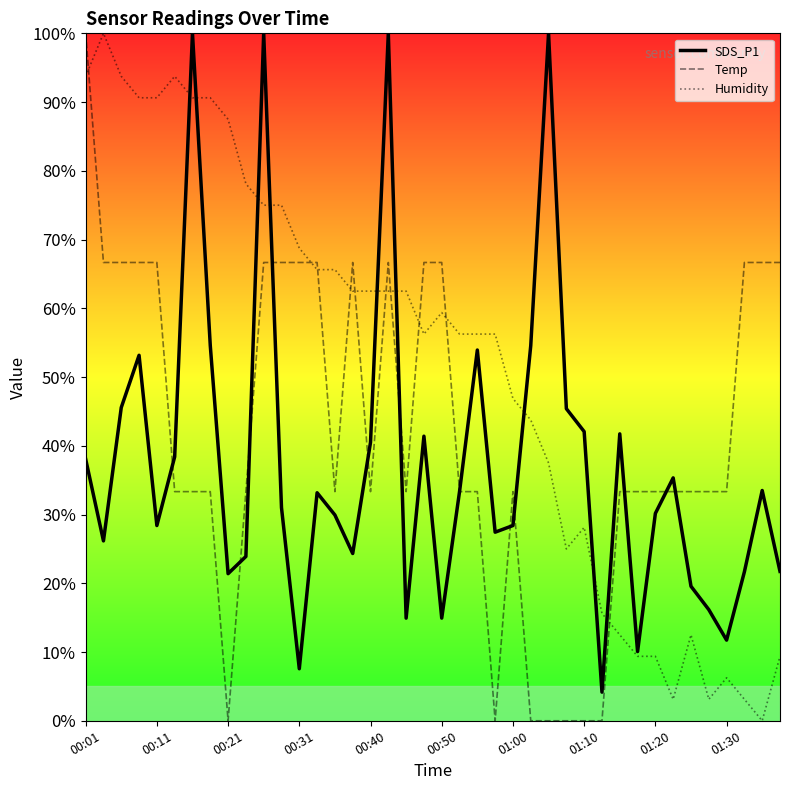

Which series has the largest total across all categories?

Humidity